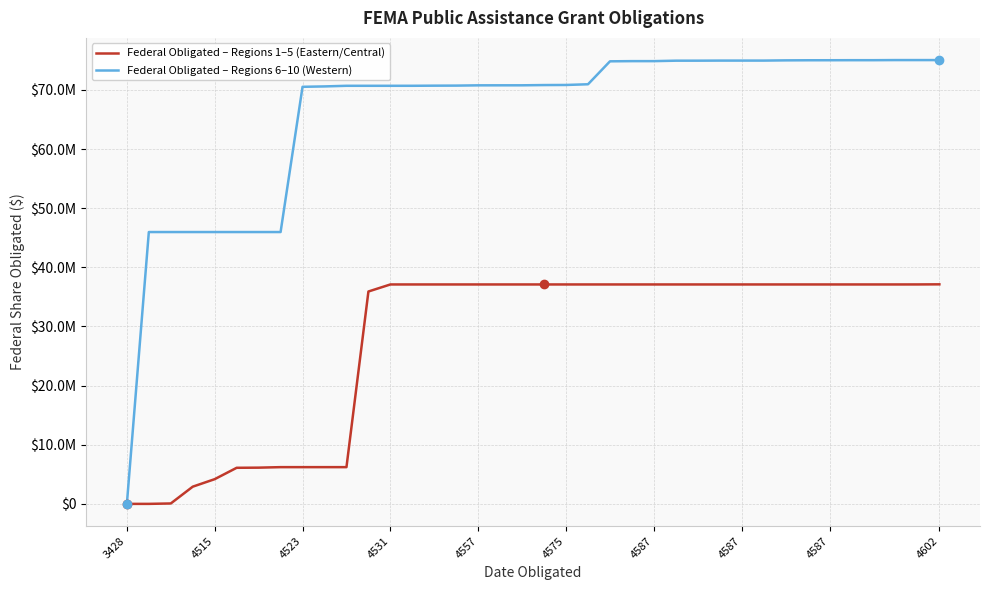

Is this an area chart (filled region under the line)?

No